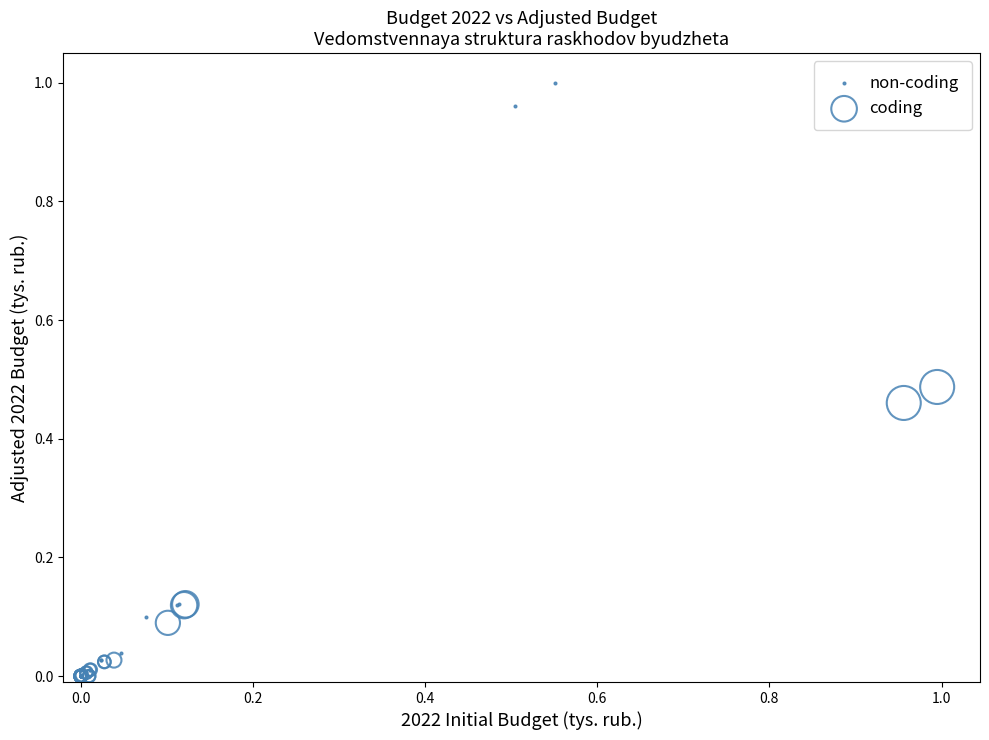

Which series contains the highest Y value?

non-coding